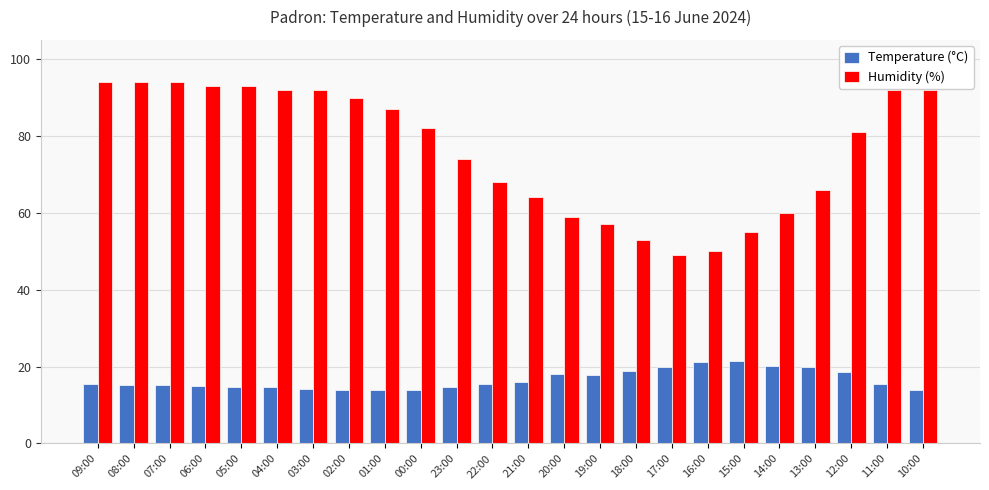

Which series has the largest range (max minus min)?

Humidity (%)